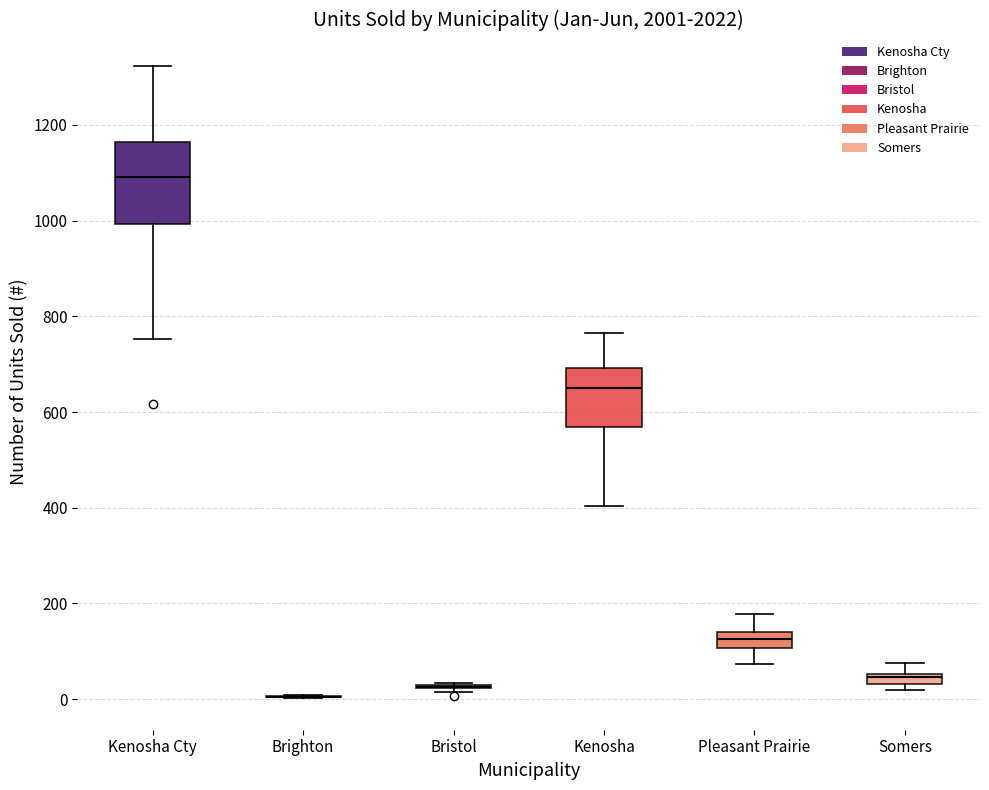

Which box is the tallest, from its lower edge to its upper edge?

Kenosha Cty